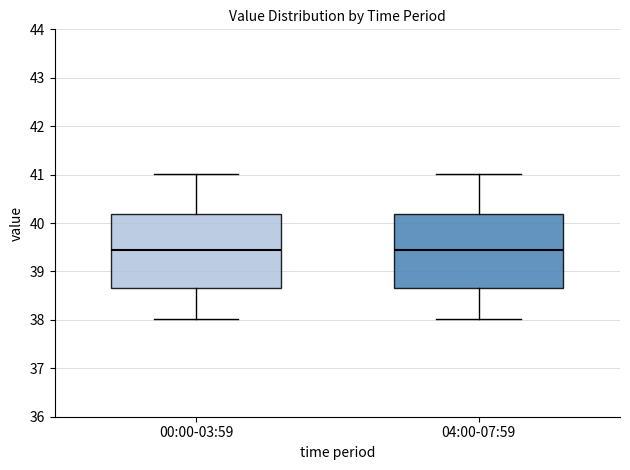

Reading left to right, transcribe this box plot: for each box, give where its median line is, the range the box spans, and where its two whiskers end, as read against the y-axis. The values are not printed on the chart, so give them approximately, as read against the axis.

00:00-03:59: median 39.4, box 38.7 to 40.2, whiskers 38.0 to 41.0
04:00-07:59: median 39.4, box 38.7 to 40.2, whiskers 38.0 to 41.0